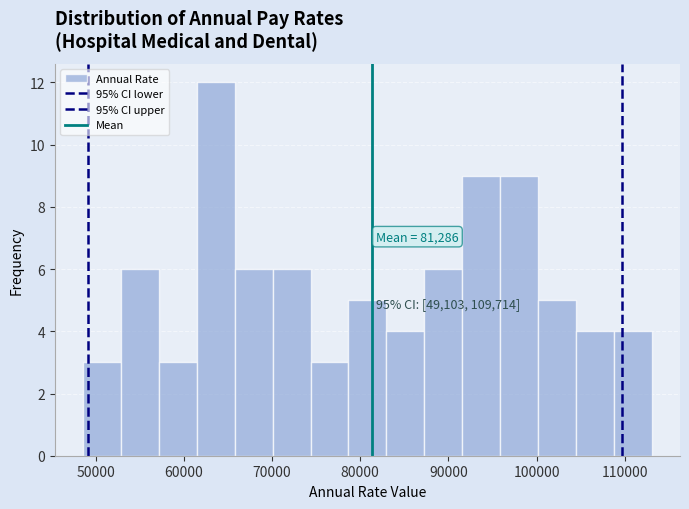

Over which range of the x-axis is the bar tallest?

61000 to 66000